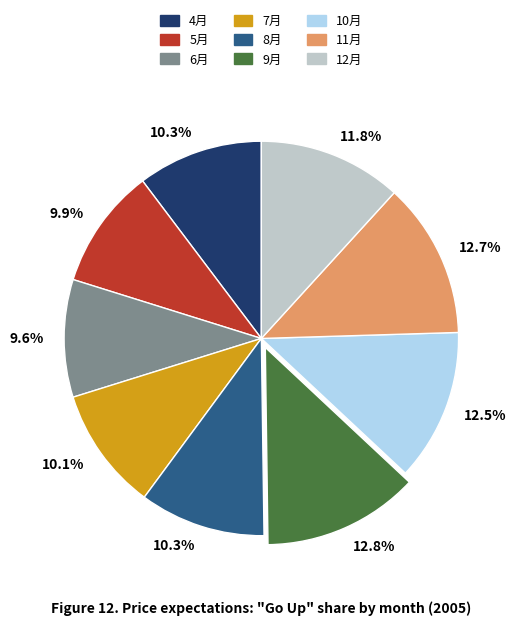

Is there a majority slice in this chart?

No